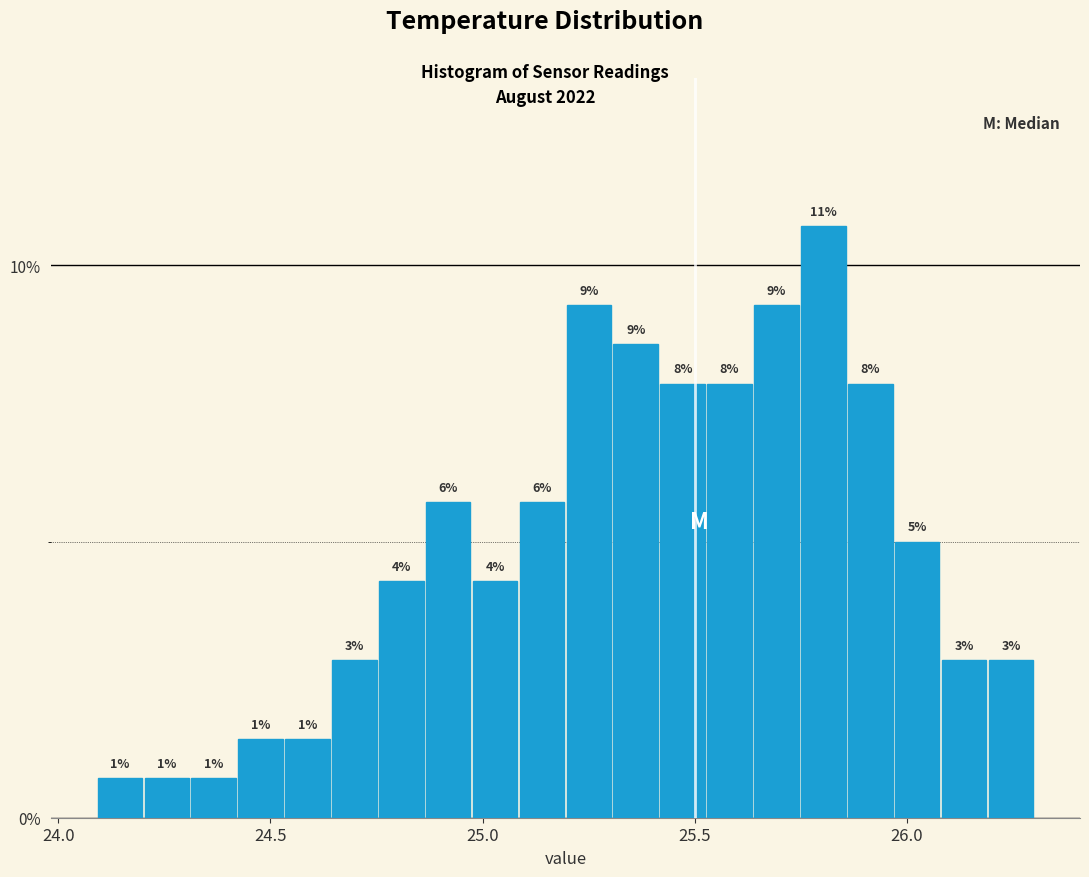

Around what value on the x-axis is the tallest bar? Give the approximate position of its centre, as read against the axis.

25.80